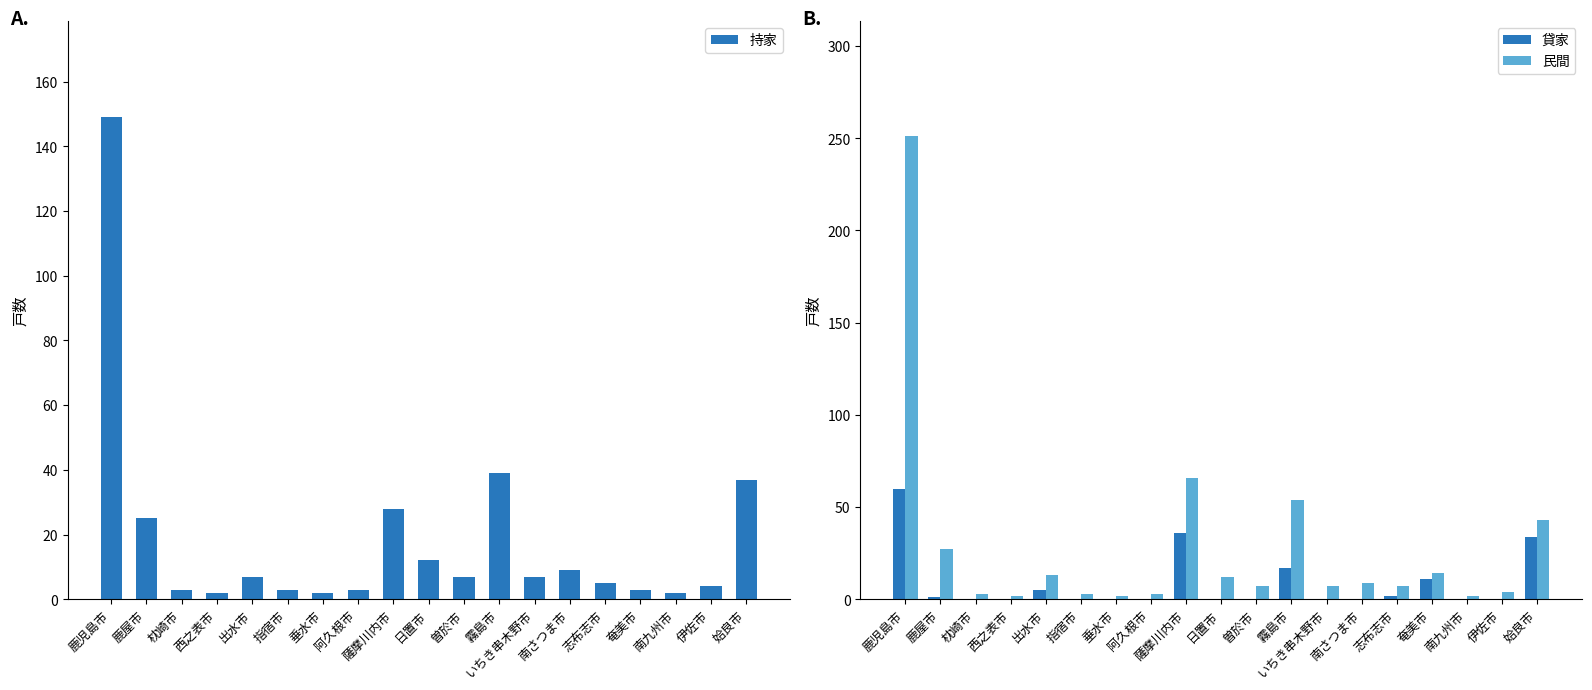

Count the number of categories in the chart.

19